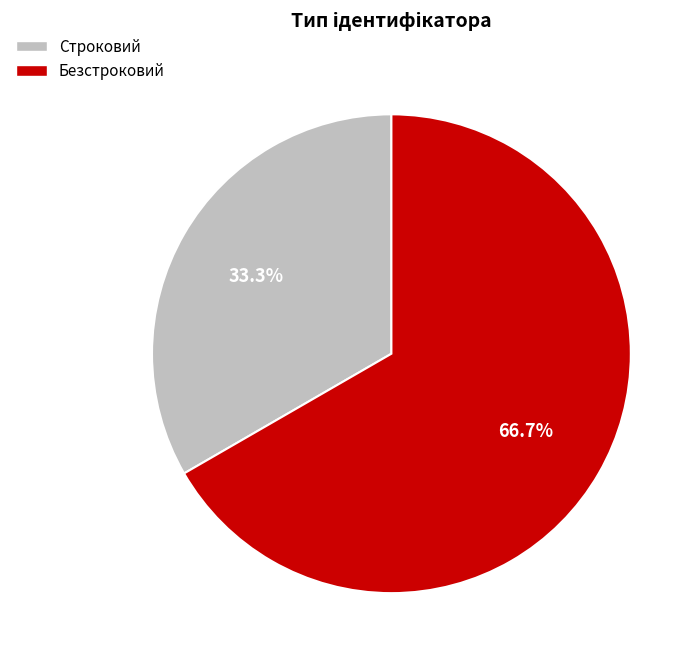

What portion of the pie excludes Строковий?

66.7%